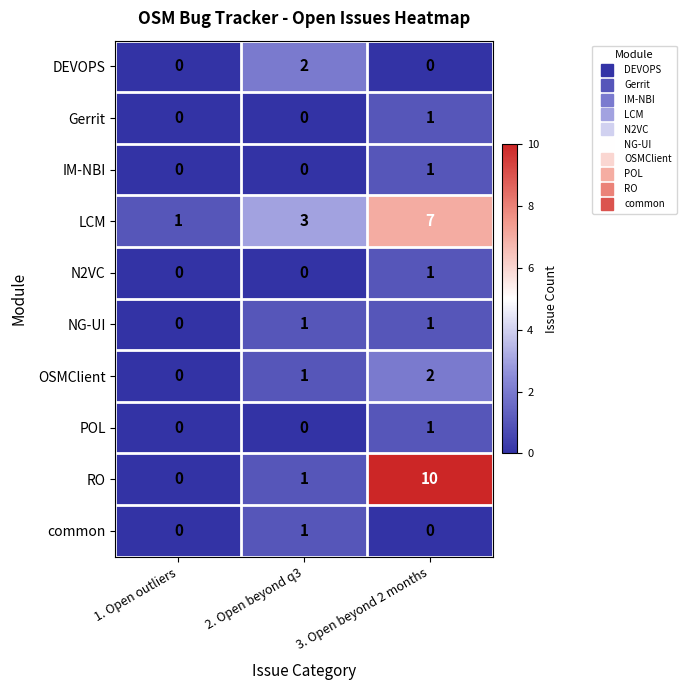

At which category is the sum across all series the highest?

3. Open beyond 2 months